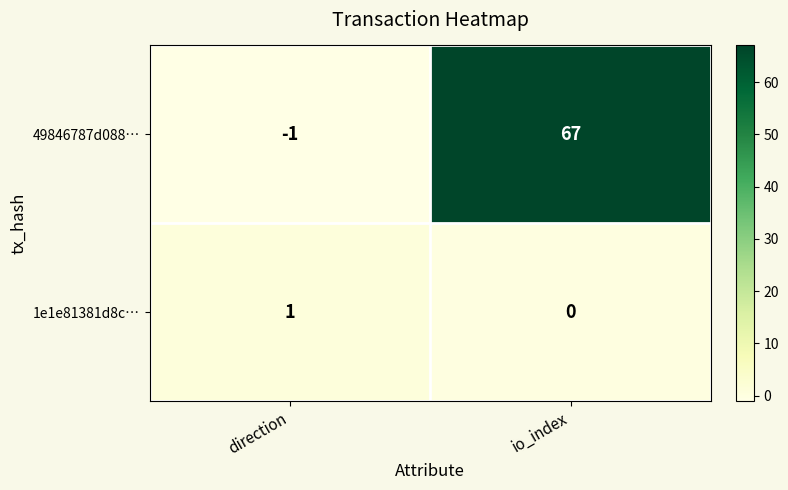

At which category does the chart reach its minimum across all series?

direction